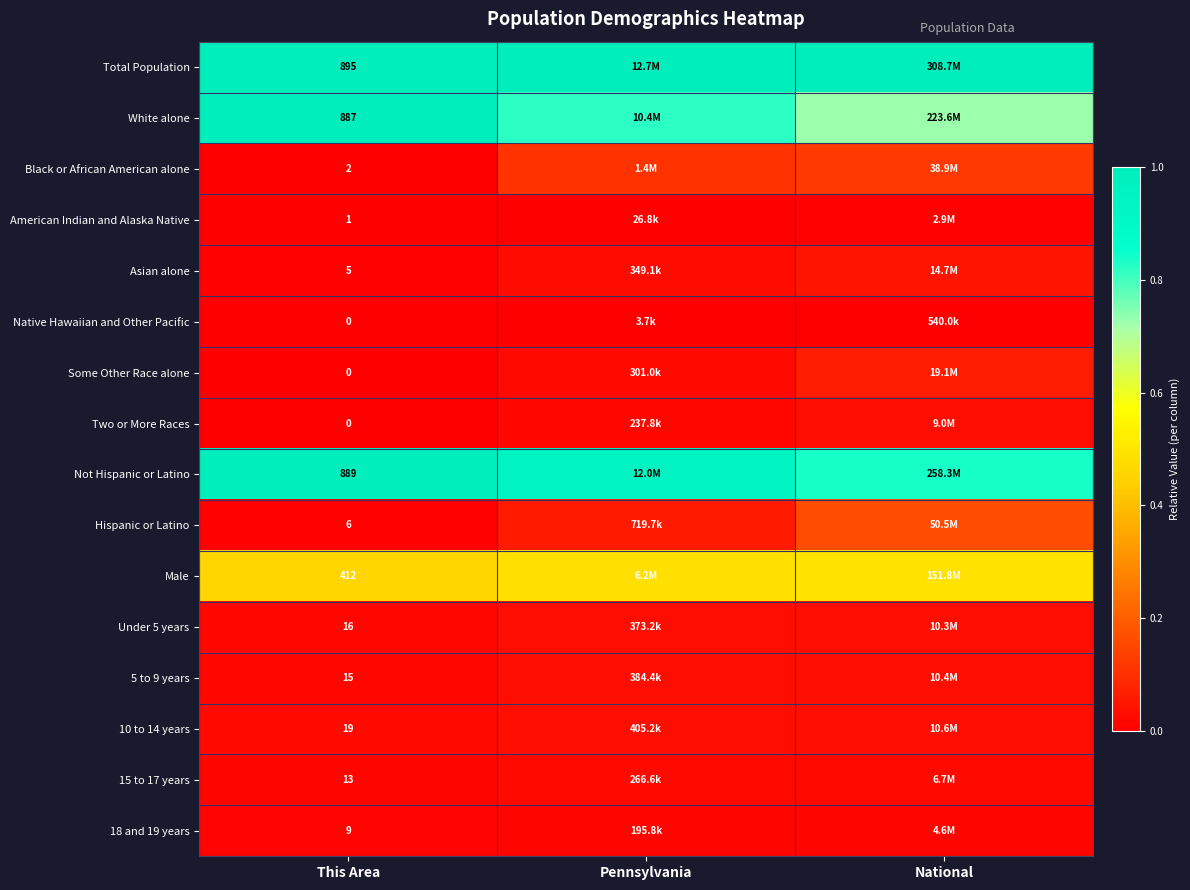

At which category does the chart reach its minimum across all series?

This Area